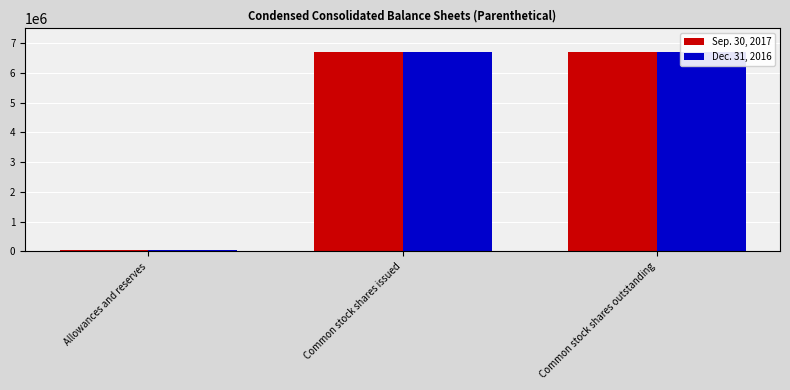

Which category has the lowest value in the Dec. 31, 2016 series?

Allowances and reserves